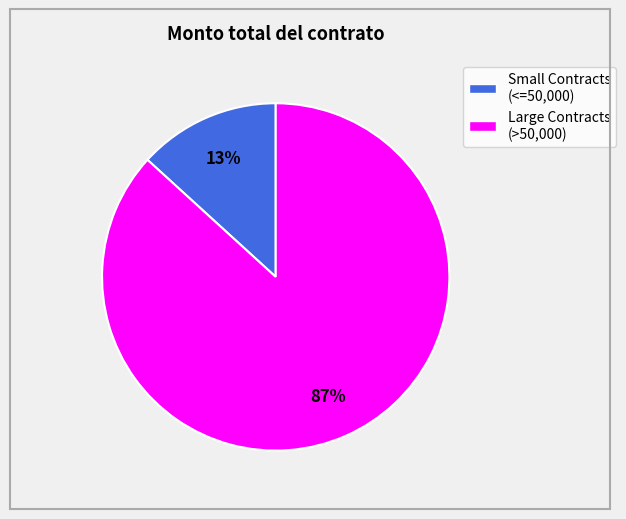

Which slice represents more than half of the pie?

Large Contracts (>50,000)